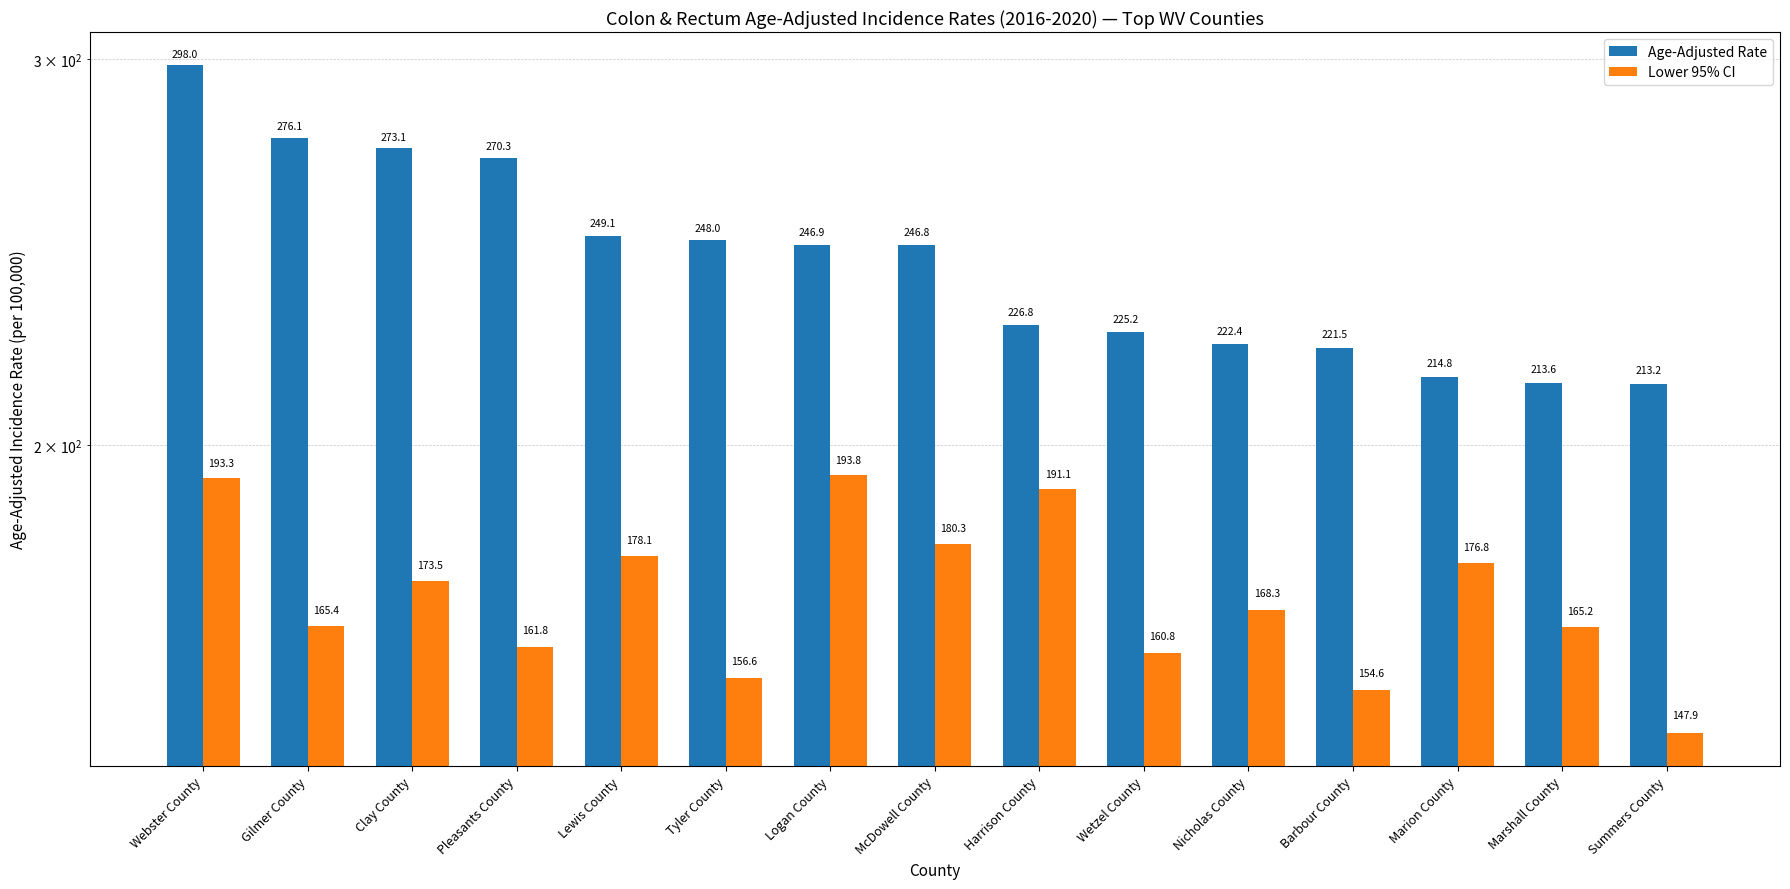

Does the chart contain stacked bars?

No